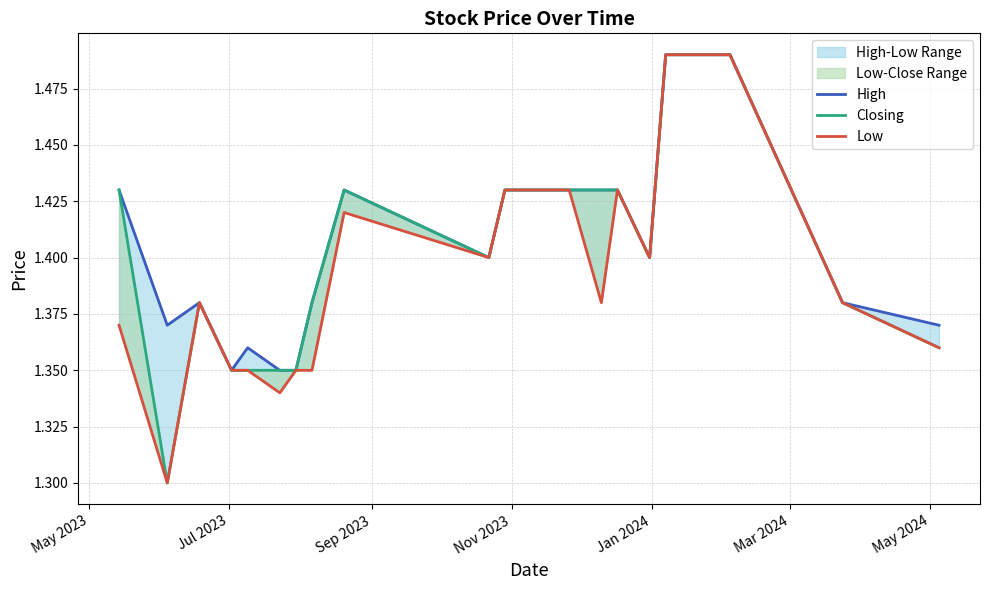

Reading right to left, list all the values displayed in this chart.

High: 1.4	1.4	1.5	1.5	1.5	1.4	1.4	1.4	1.4	1.4	1.4	1.4	1.4	1.4	1.4	1.4	1.4	1.4	1.4	1.4
Closing: 1.4	1.4	1.5	1.5	1.5	1.4	1.4	1.4	1.4	1.4	1.4	1.4	1.4	1.4	1.4	1.4	1.4	1.4	1.3	1.4
Low: 1.4	1.4	1.5	1.5	1.5	1.4	1.4	1.4	1.4	1.4	1.4	1.4	1.4	1.4	1.3	1.4	1.4	1.4	1.3	1.4